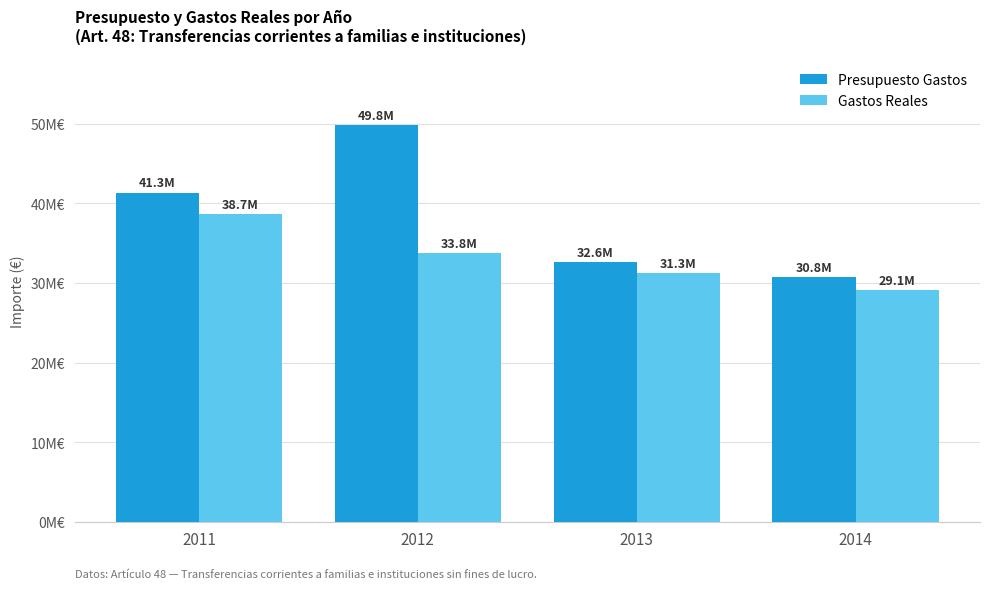

Reading left to right, list all the values displayed in this chart.

Presupuesto Gastos: 2011=41339150.5	2012=49793754.8	2013=32595062.0	2014=30763970.0
Gastos Reales: 2011=38685535.2	2012=33761685.0	2013=31262113.5	2014=29060138.6